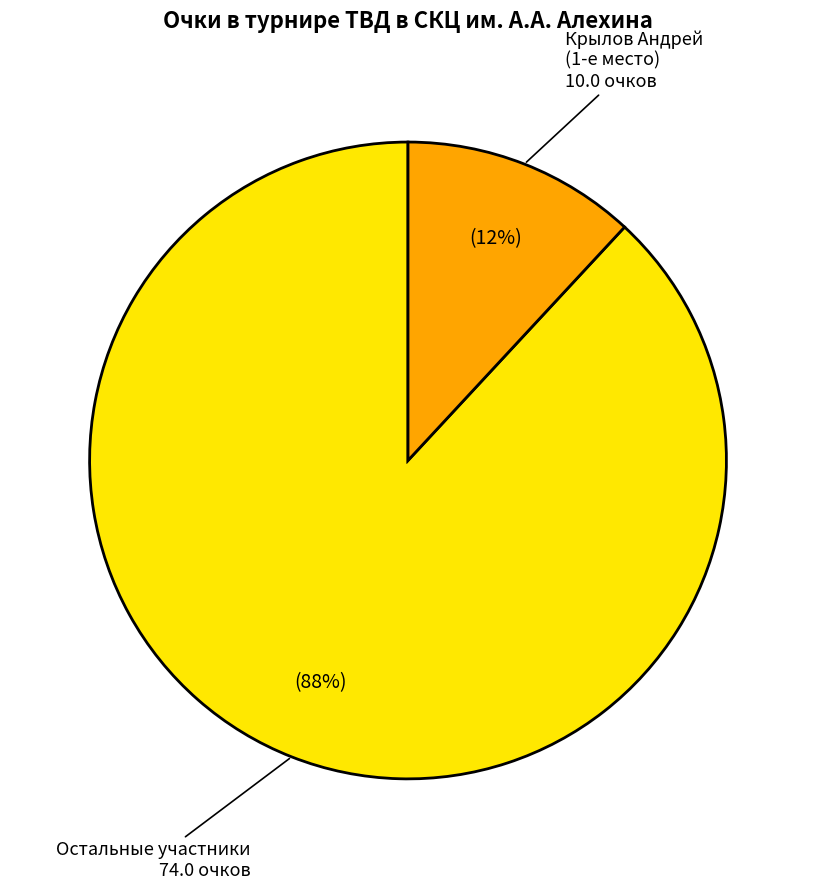

How many segments does this pie chart have?

2